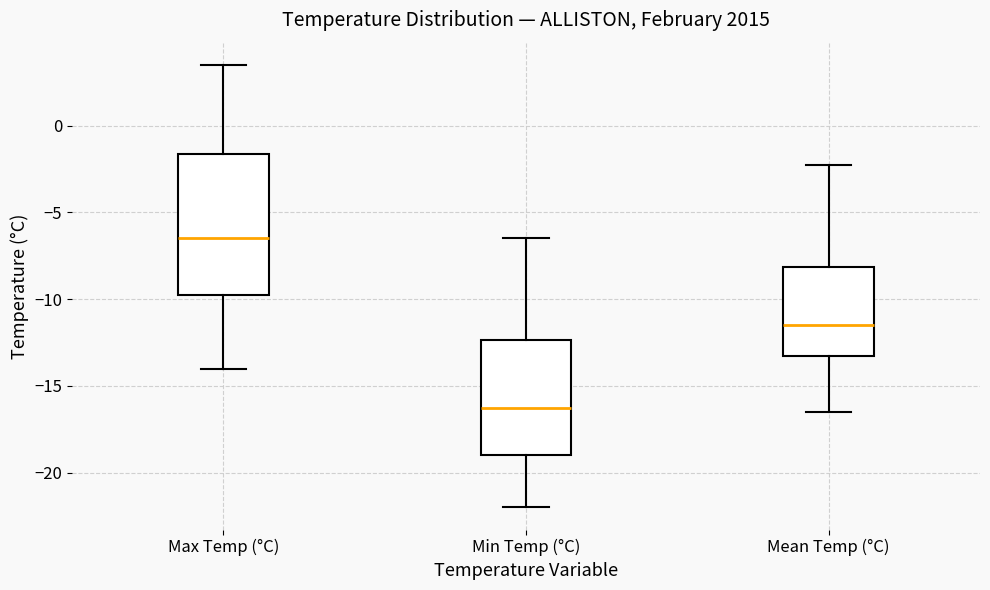

Comparing the boxes themselves (not the whiskers), which one is the tallest?

Max Temp (°C)